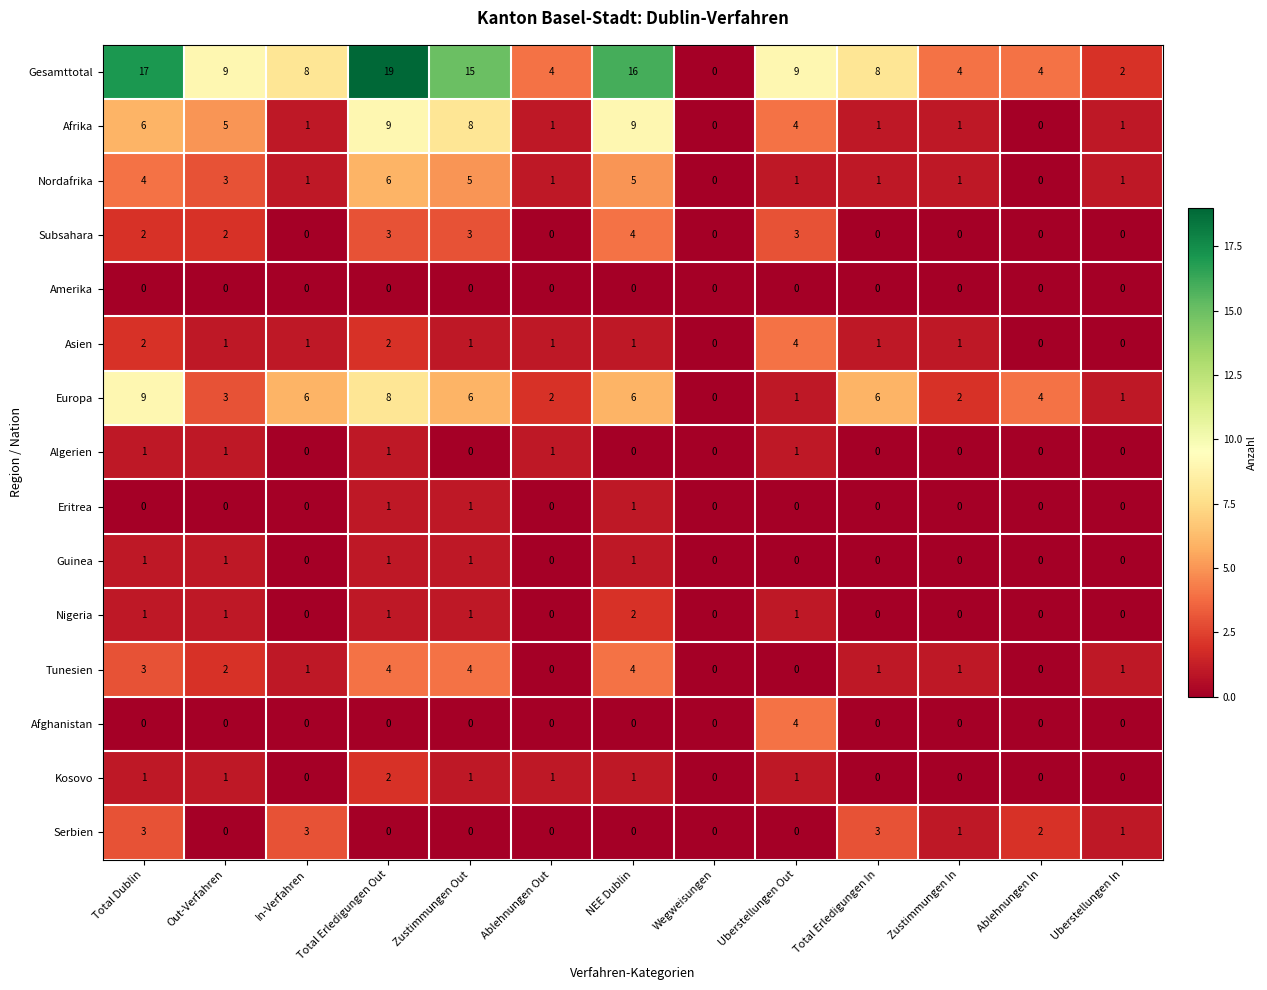

What is the difference between the maximum and second lowest values in the Serbien series?

3